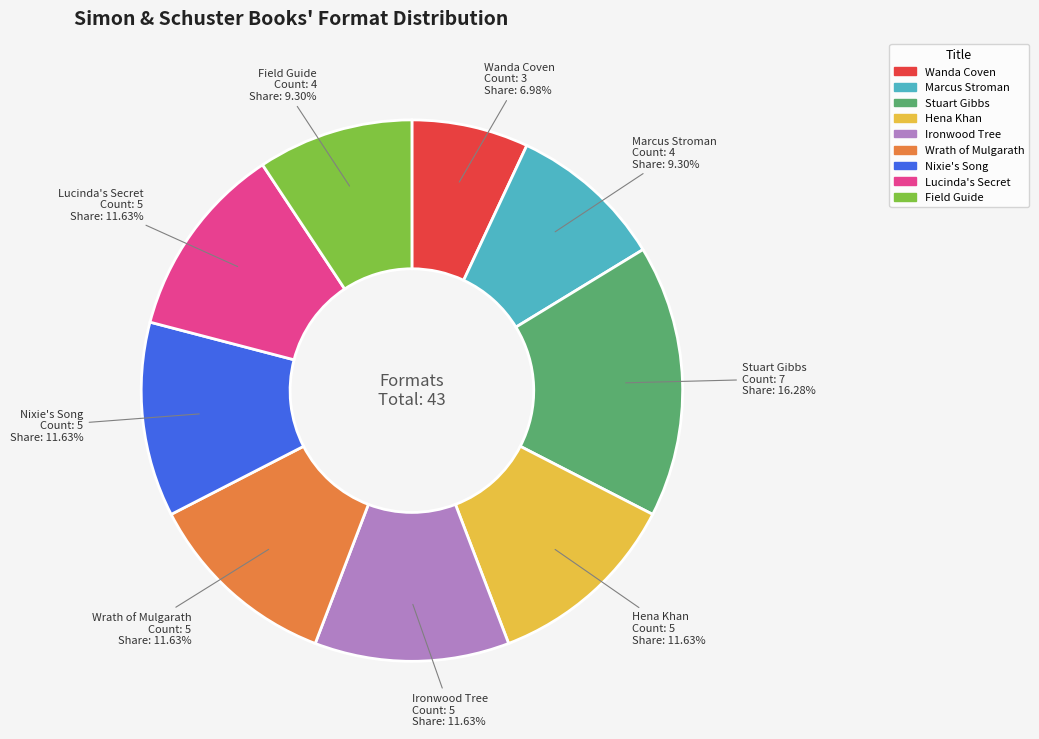

Is there a majority slice in this chart?

No